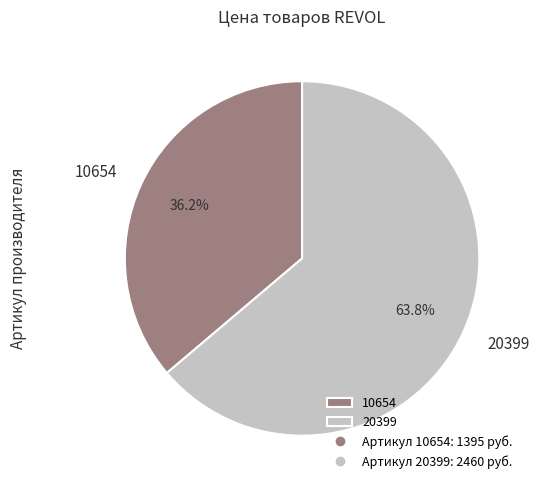

What is the ratio of the value at 20399 to the value at 10654?

1.8